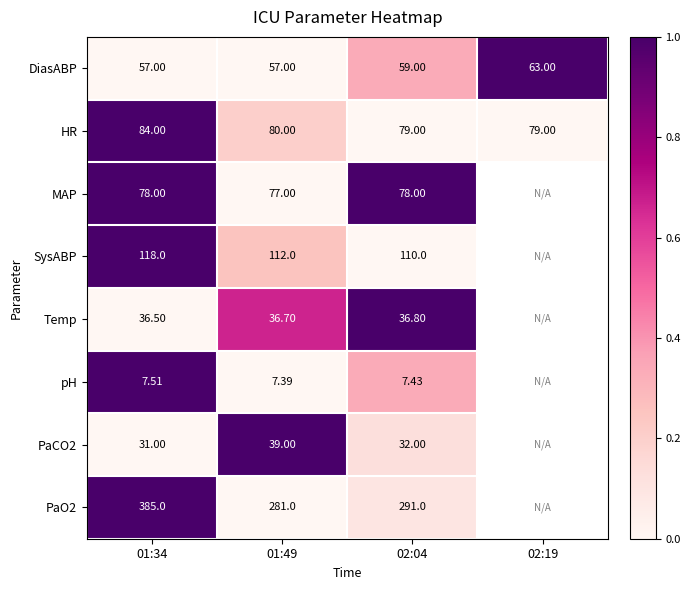

Is the value of HR at 01:34 greater than the value of Temp at 01:49?

Yes